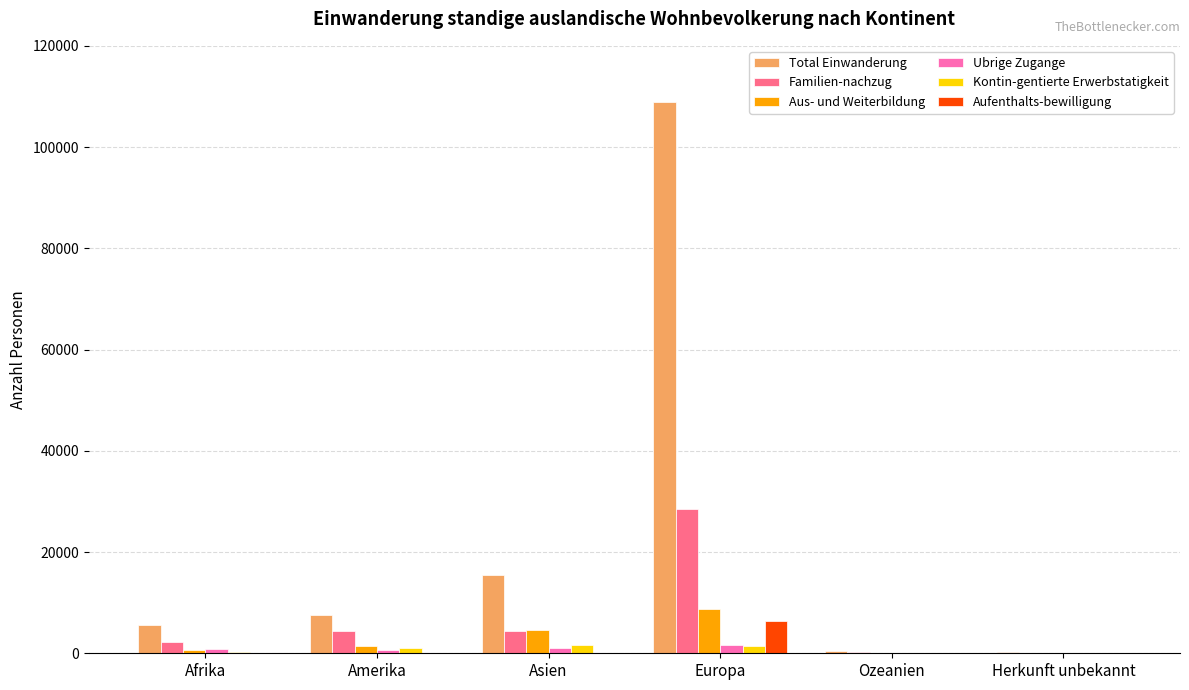

What is the sum of the Familien-nachzug values at Ozeanien and Europa?

28806